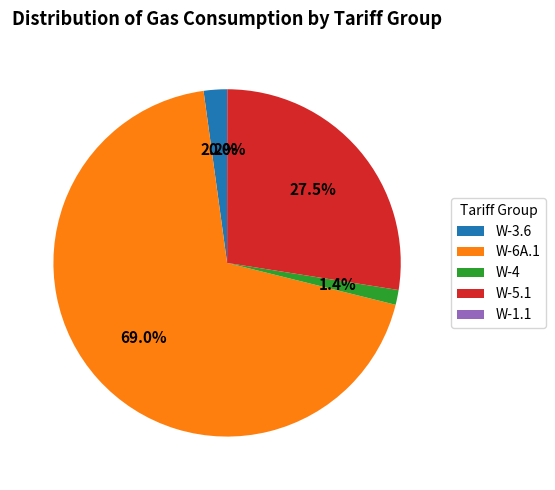

Approximately how many times larger is the value at W-3.6 compared to W-4?

1.6